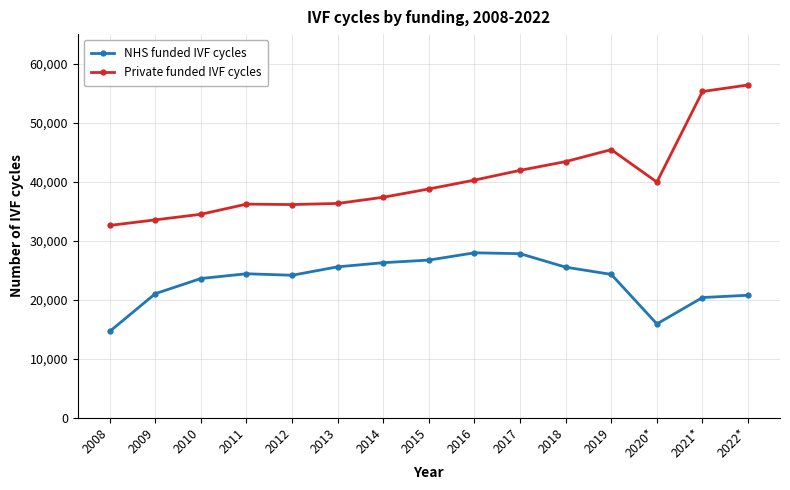

True or false: Private funded IVF cycles has a value of 23134 at 2022*.

False